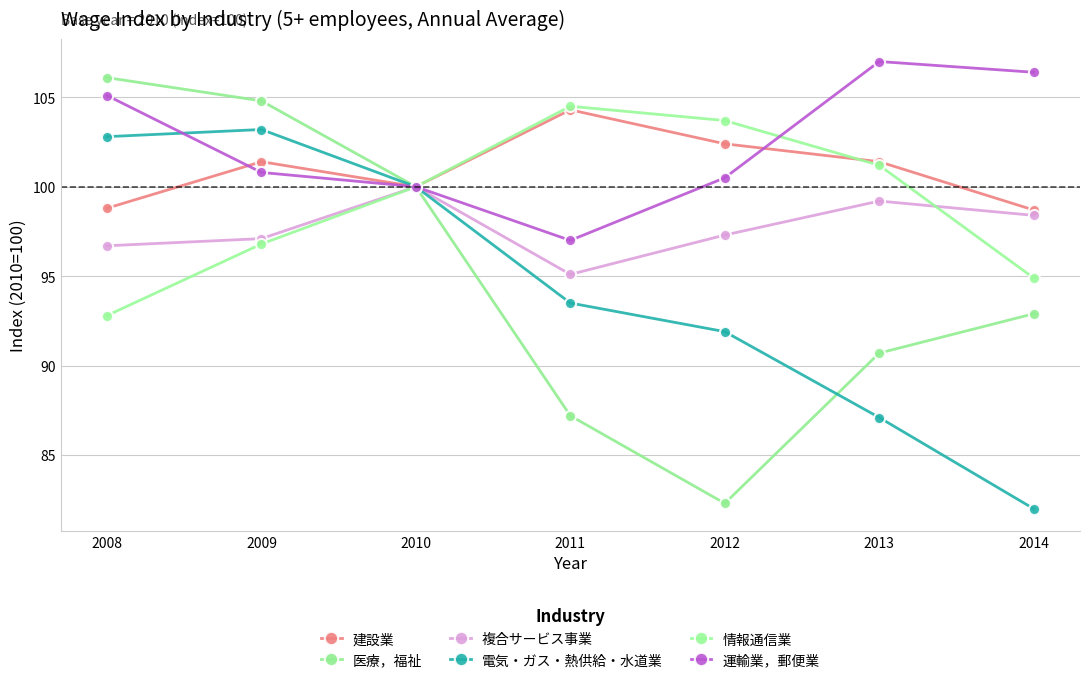

What is the difference between the maximum and minimum values in the 情報通信業 series?

11.7